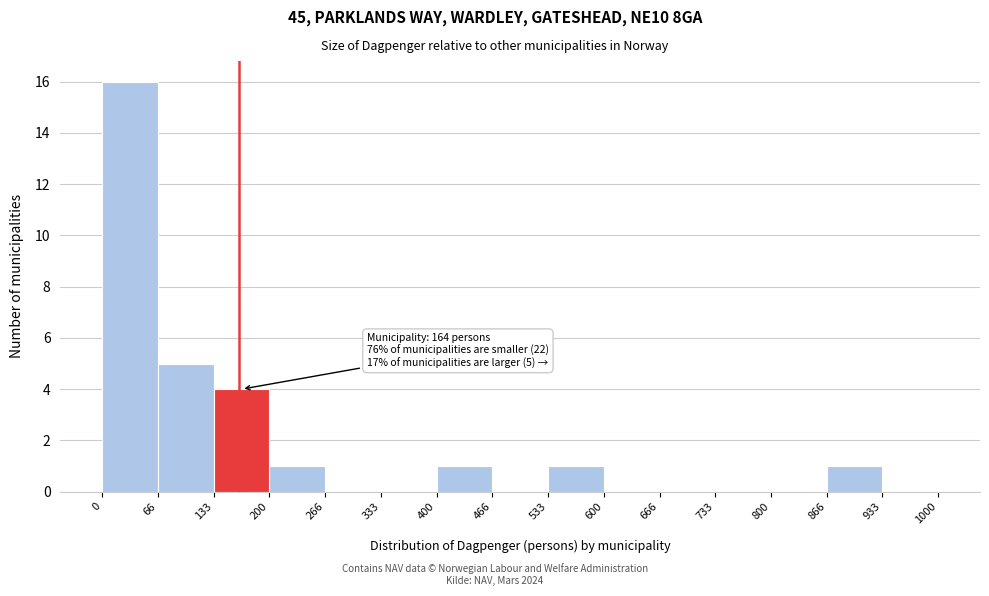

Which range on the x-axis has the tallest bar?

0 to 66